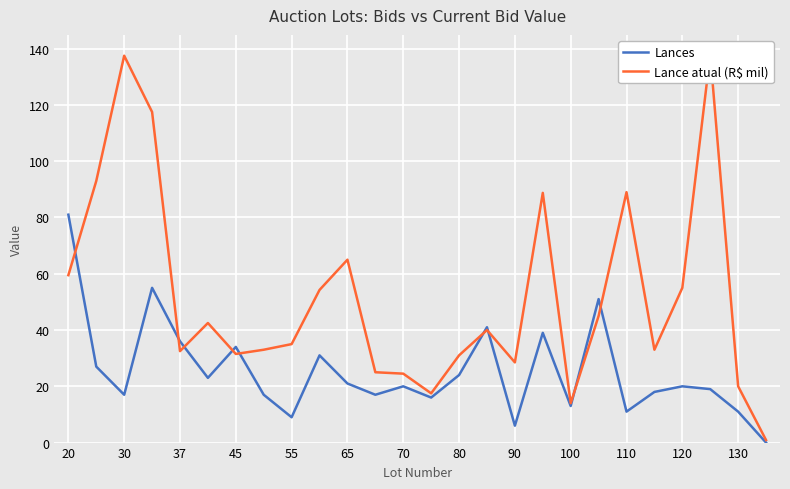

The value of Lances at 130 is 11. True or false?

True